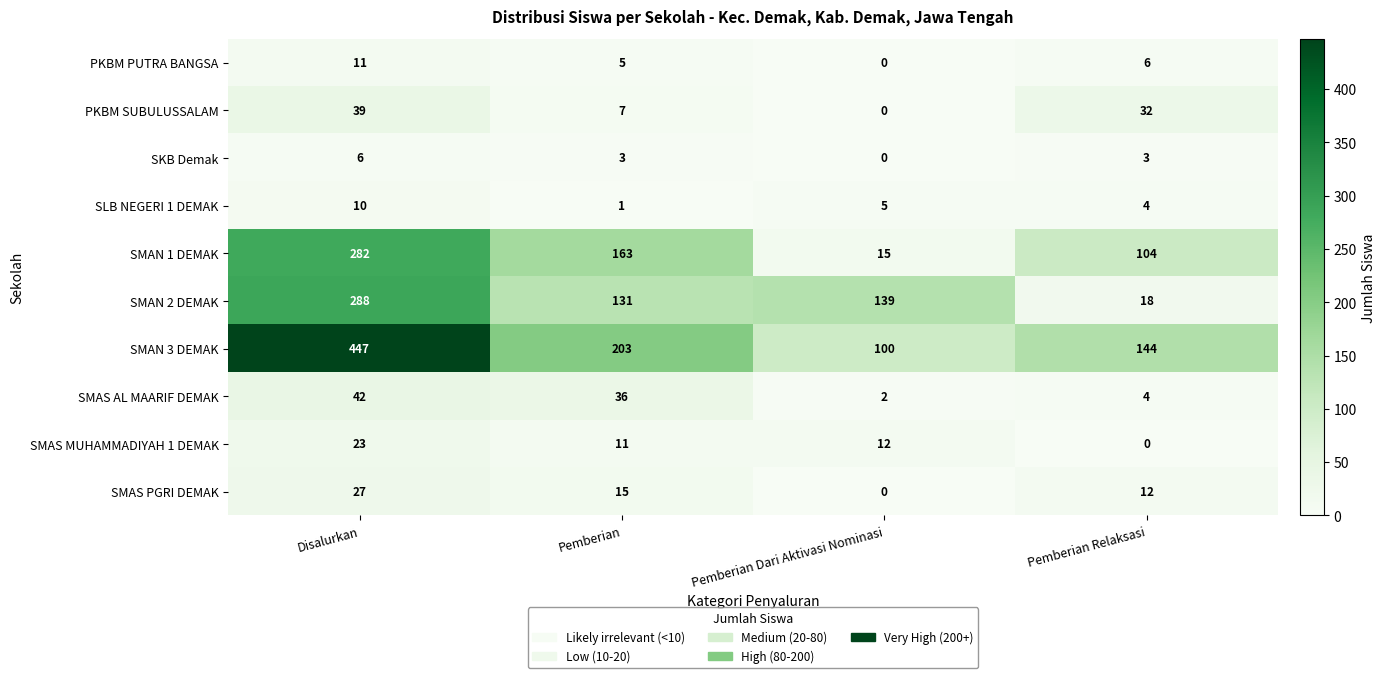

Rank the series by their maximum value, from lowest to highest.

SKB Demak, SLB NEGERI 1 DEMAK, PKBM PUTRA BANGSA, SMAS MUHAMMADIYAH 1 DEMAK, SMAS PGRI DEMAK, PKBM SUBULUSSALAM, SMAS AL MAARIF DEMAK, SMAN 1 DEMAK, SMAN 2 DEMAK, SMAN 3 DEMAK